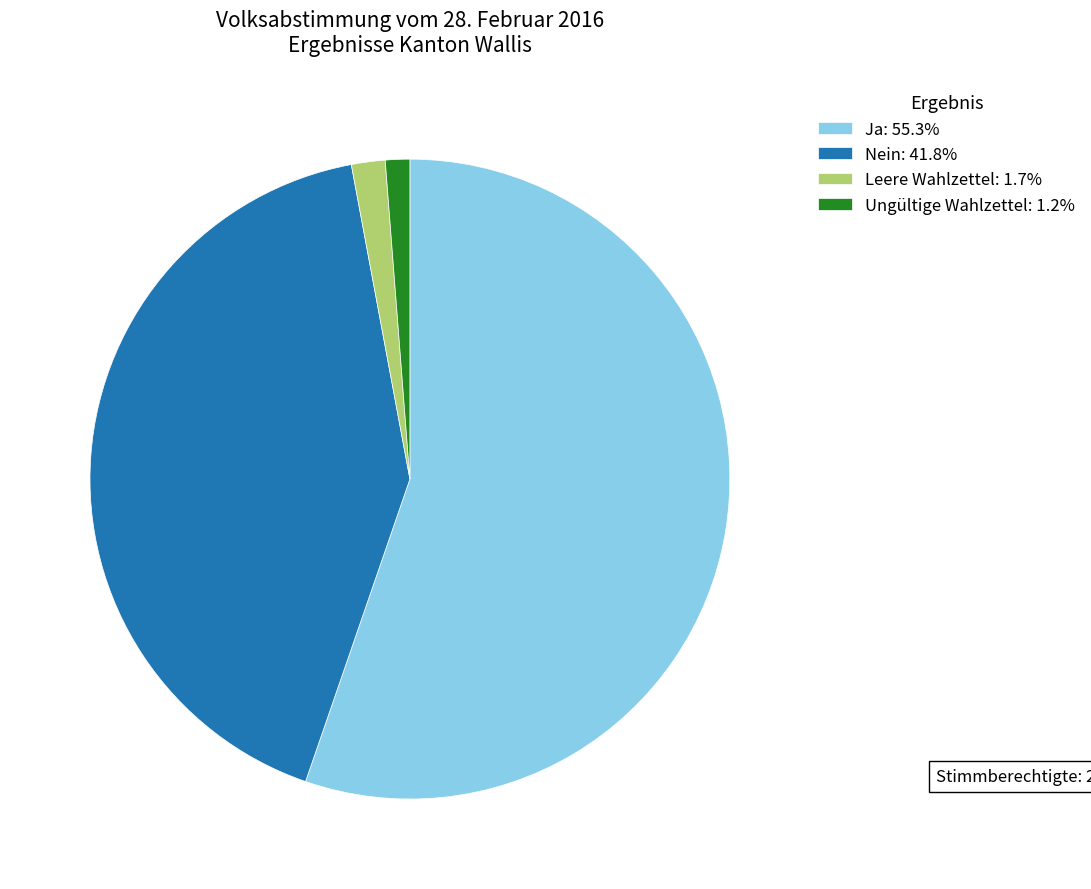

The Ungültige Wahlzettel slice represents 14% of the pie. True or false?

False